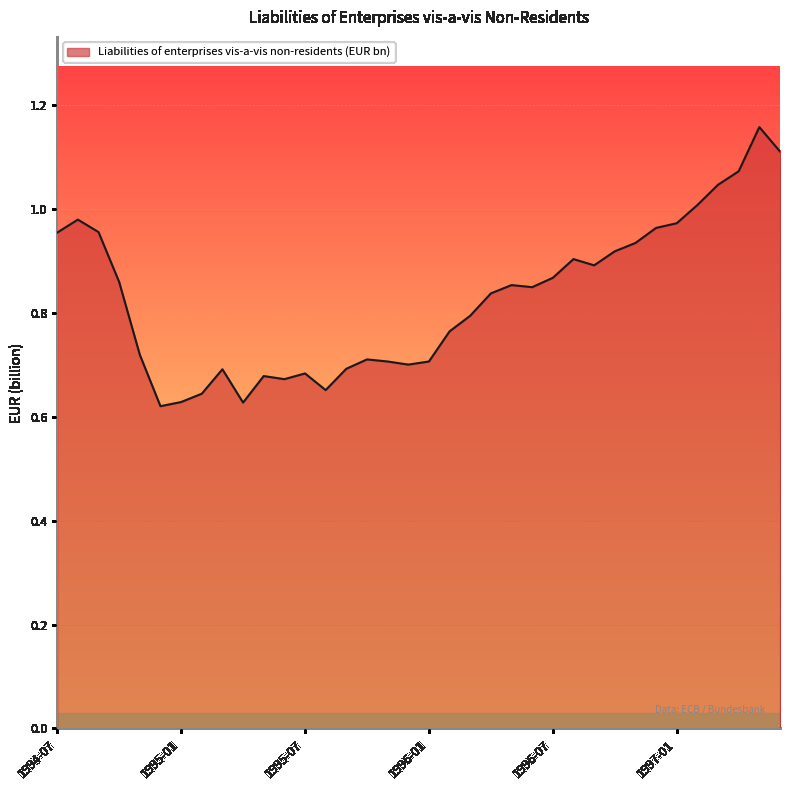

What is the difference between the second highest and second lowest values?

0.5